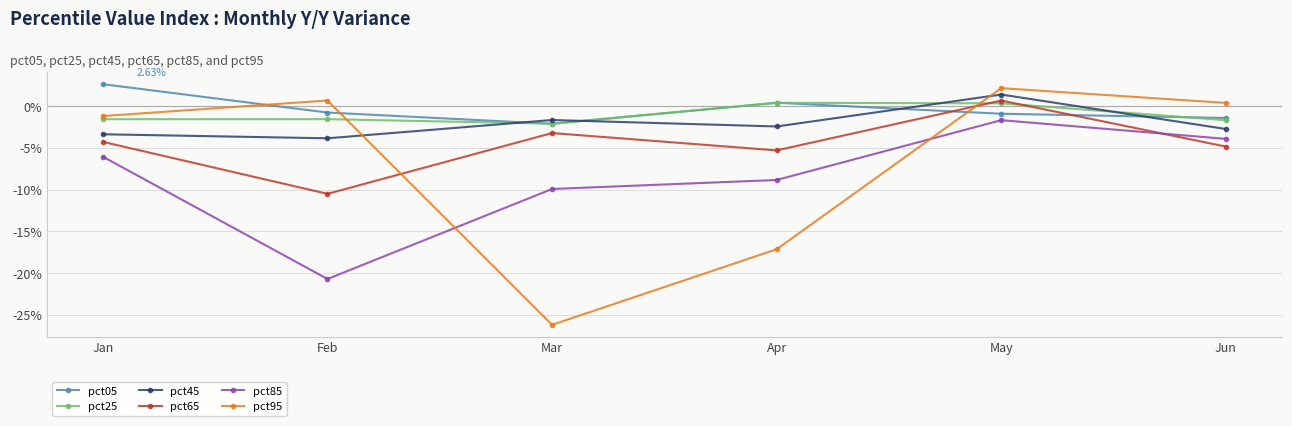

Does the chart have visible grid lines?

Yes